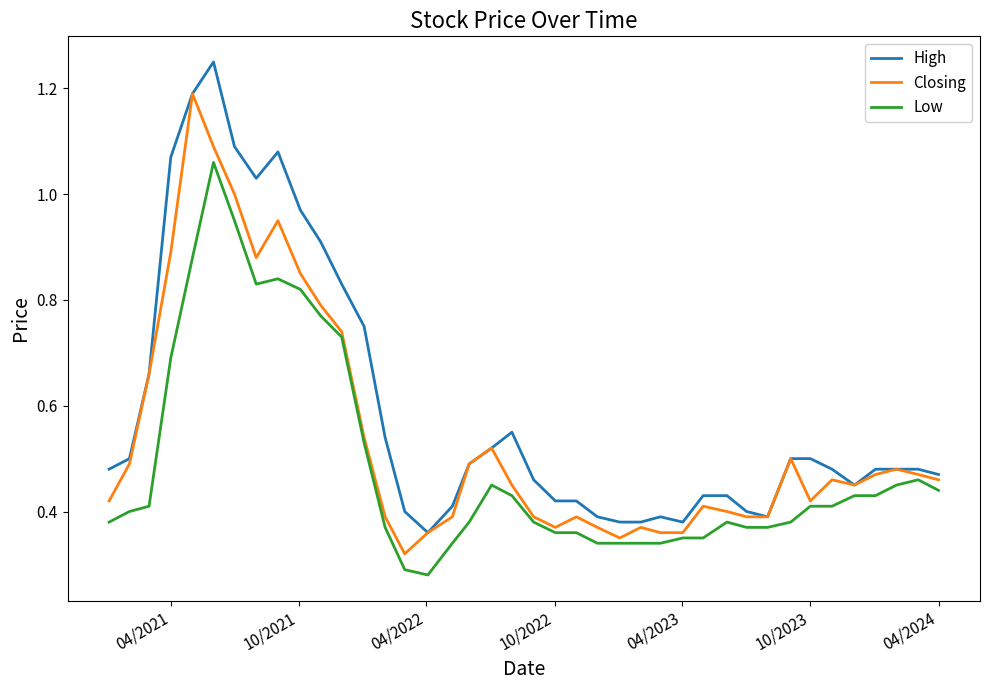

Rank the series by their maximum value, from lowest to highest.

Low, Closing, High